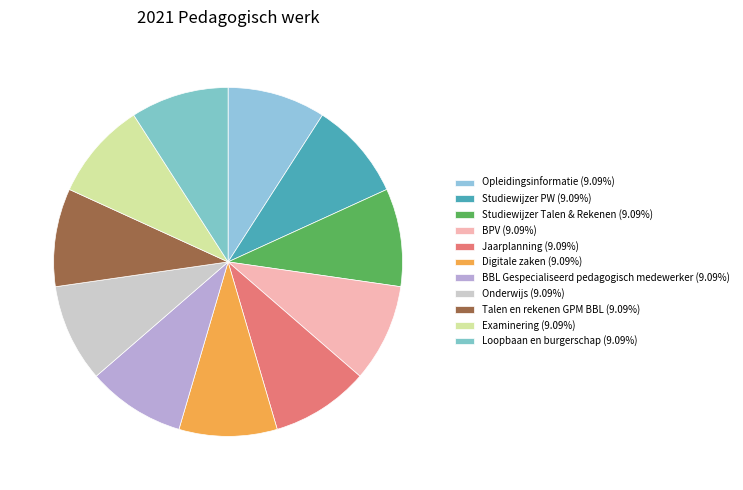

Approximately how many times larger is the value at Studiewijzer PW compared to Talen en rekenen GPM BBL?

1.0